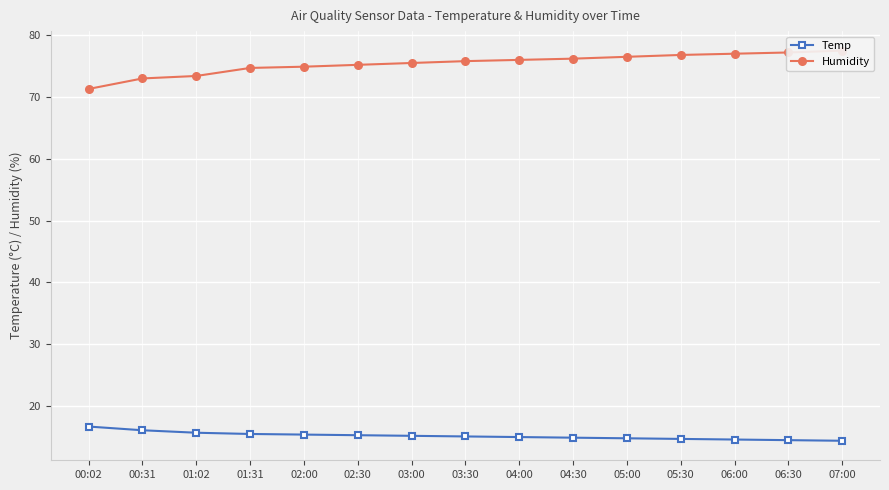

At which category does the chart reach its peak across all series?

07:00